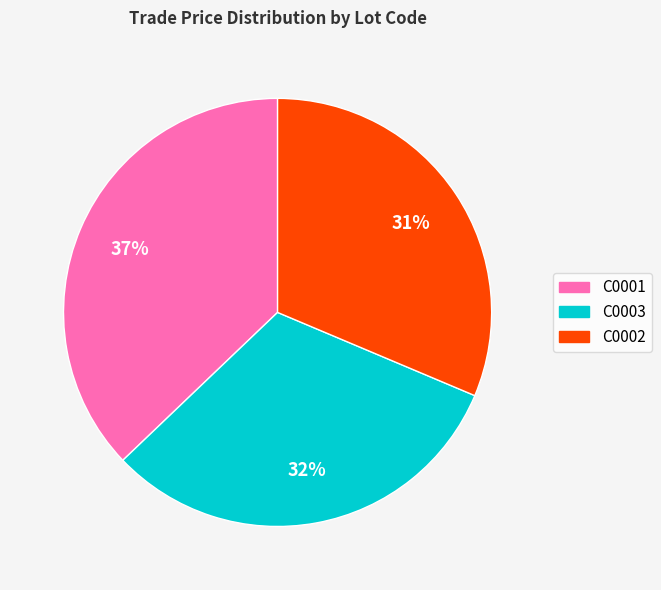

Approximately how many times larger is the value at C0003 compared to C0002?

1.0